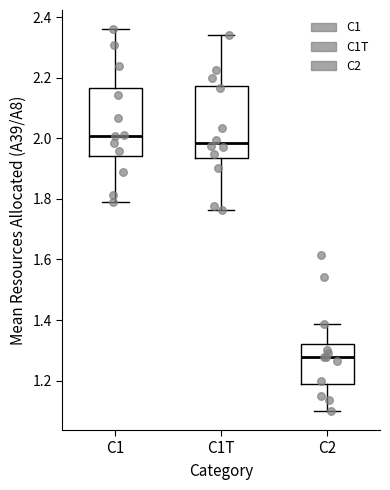

Where is the lower edge of the box for C2 on the y-axis? The values are not printed on the chart, so give them approximately, as read against the axis.

1.18